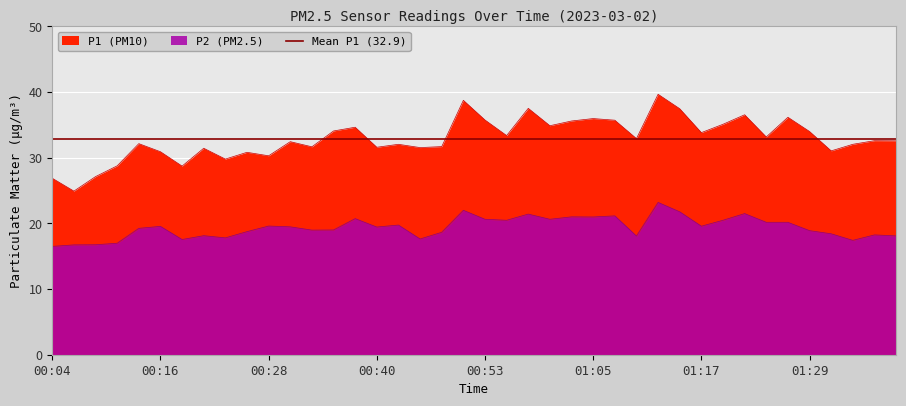

True or false: P1 and P2 cross at least once.

False